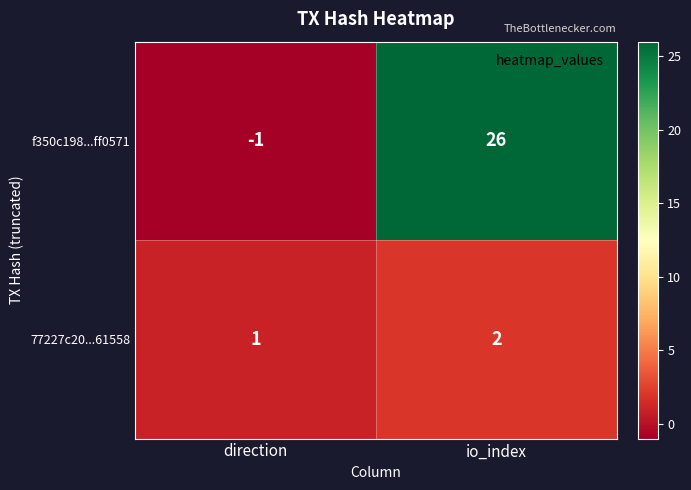

At which category does the chart reach its peak across all series?

io_index